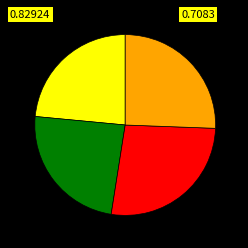

Is there any slice that represents more than half of the pie?

No